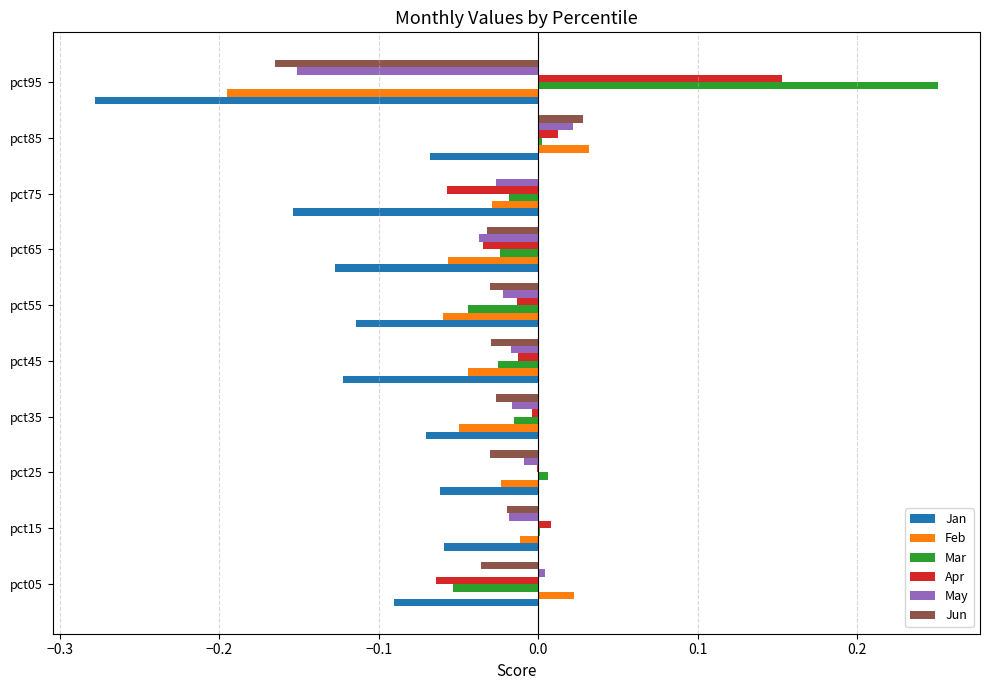

What are all the series names shown in the legend?

Jan, Feb, Mar, Apr, May, Jun